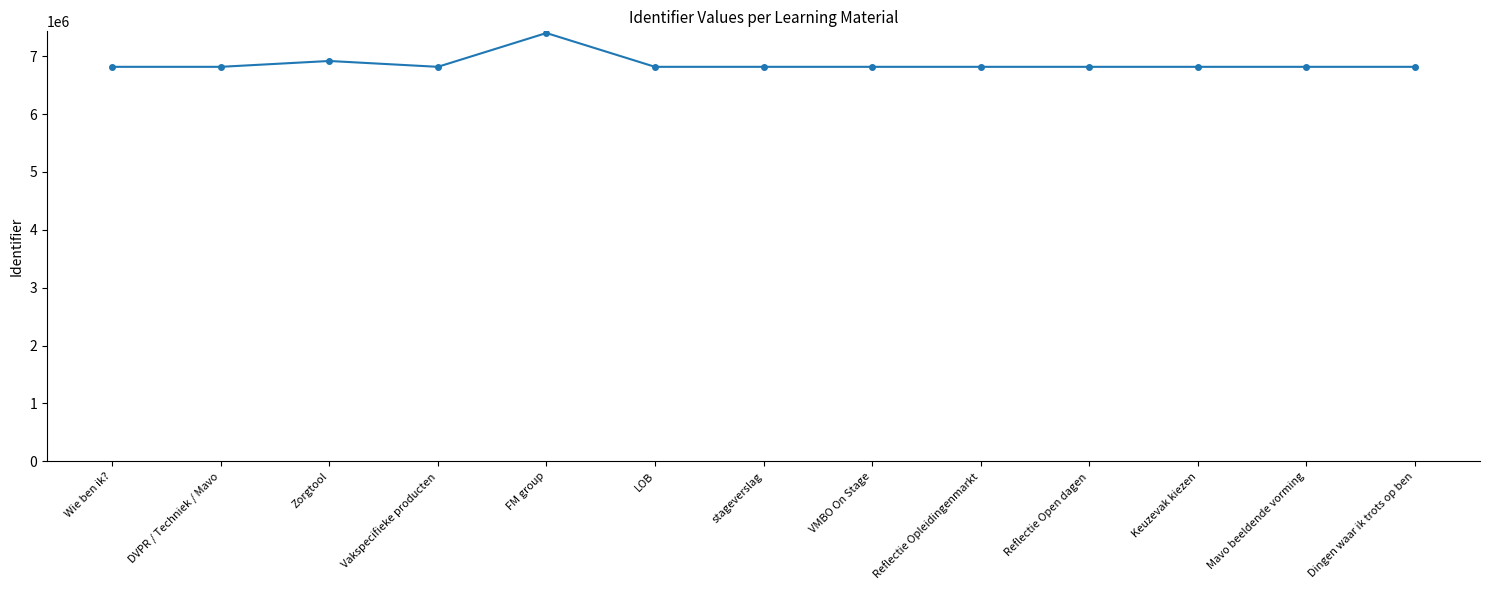

What is the change in value from Zorgtool to FM group?

+483069